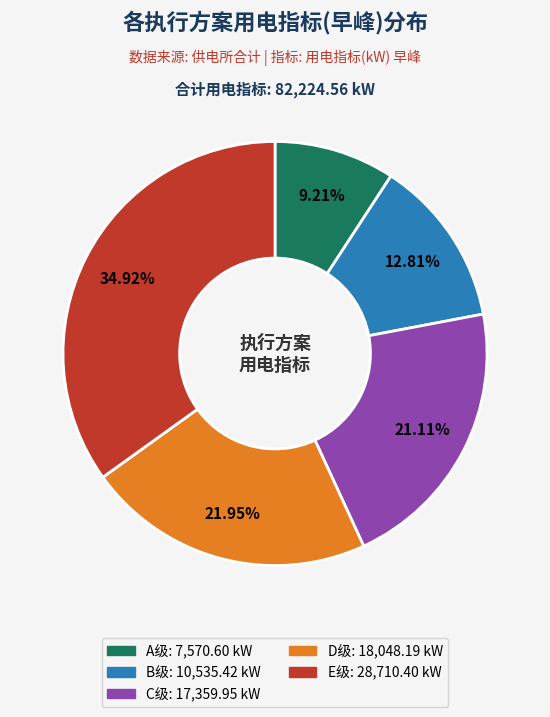

Is there any slice that represents more than half of the pie?

No